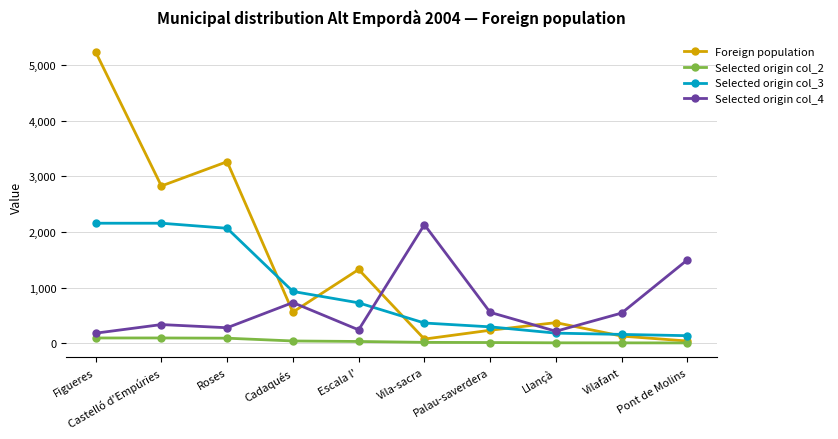

At which category is the sum across all series the highest?

Figueres